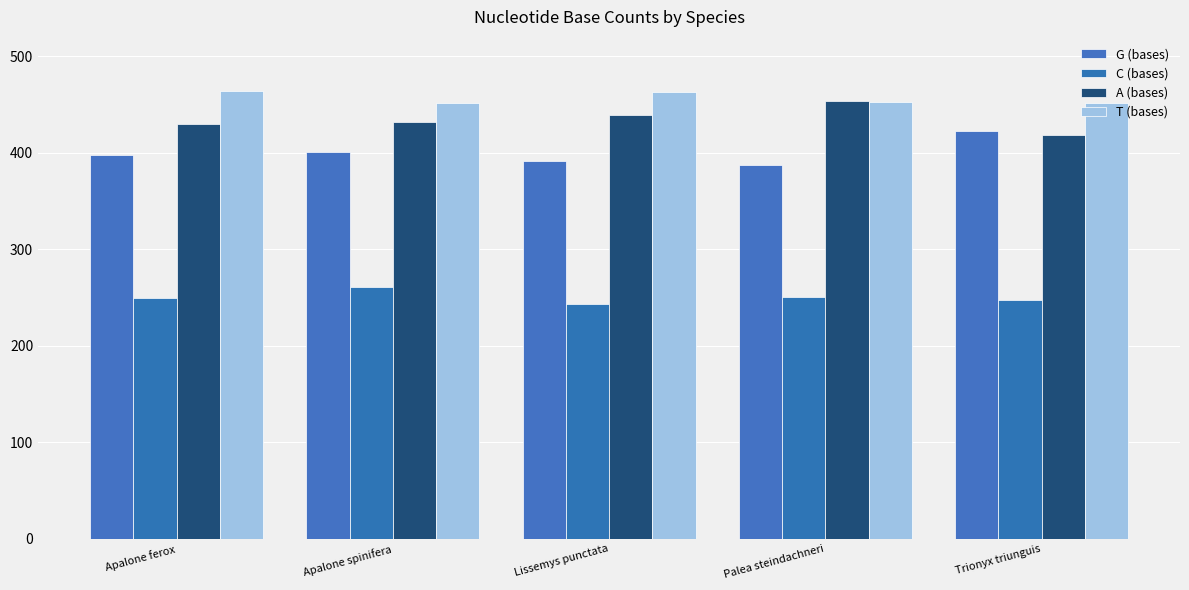

How many bars are there in each group?

4